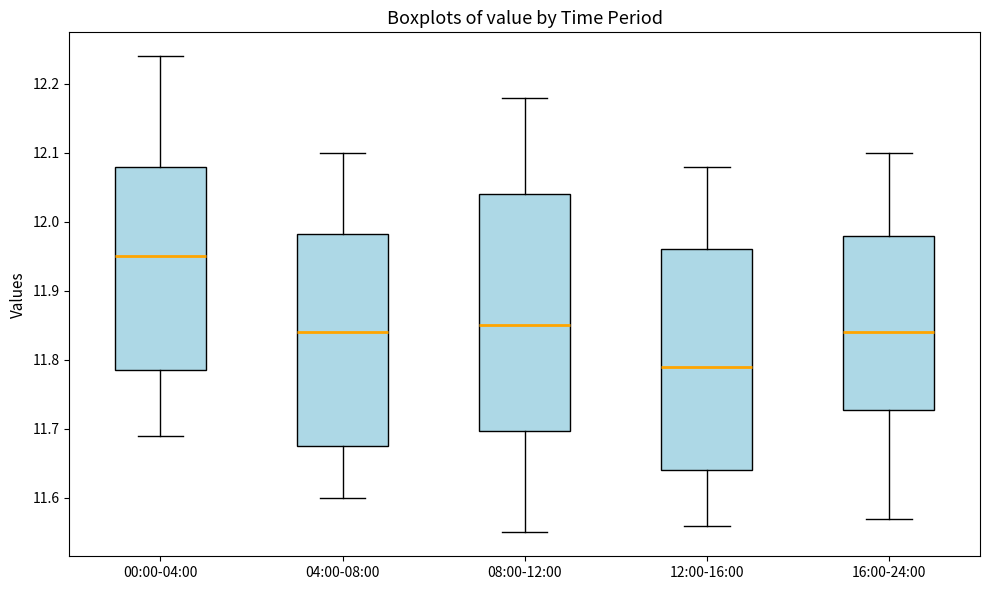

Where does the upper whisker of the box for 12:00-16:00 end on the y-axis? The values are not printed on the chart, so give them approximately, as read against the axis.

12.08